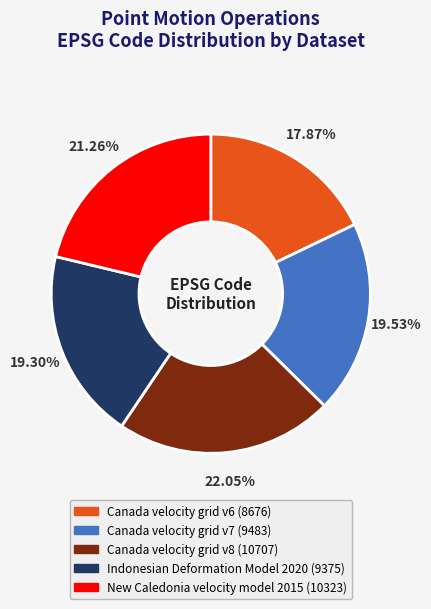

Which slice is the smallest?

Canada velocity grid v6